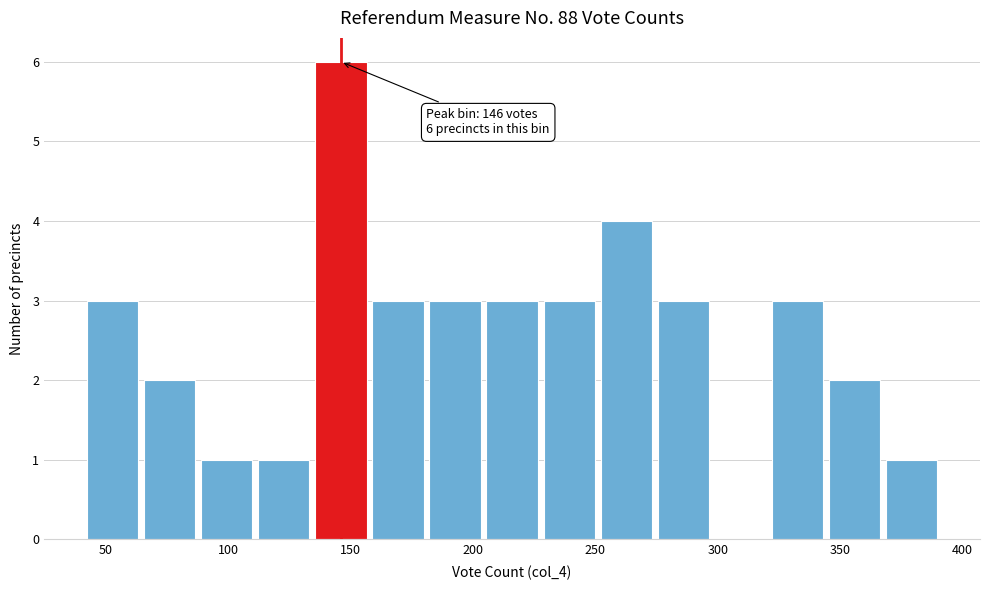

Over which range of the x-axis is the bar tallest?

135 to 160